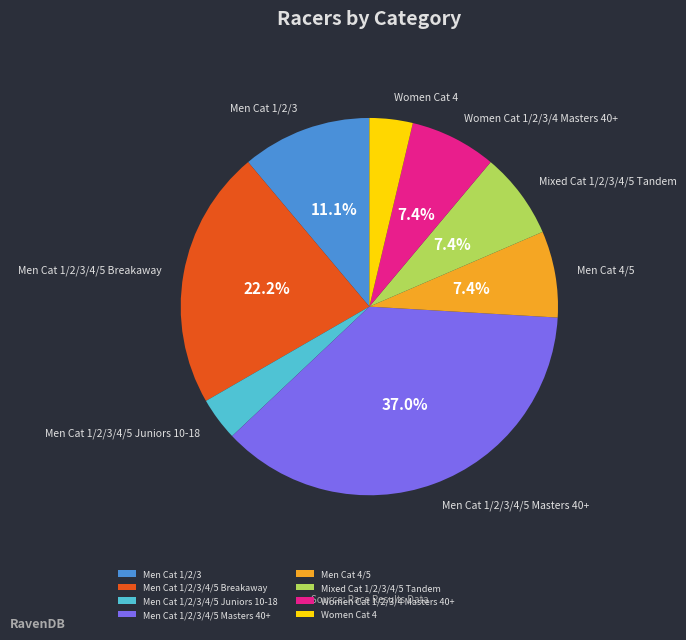

To the nearest percent, what percentage of the pie is Men Cat 4/5?

7%